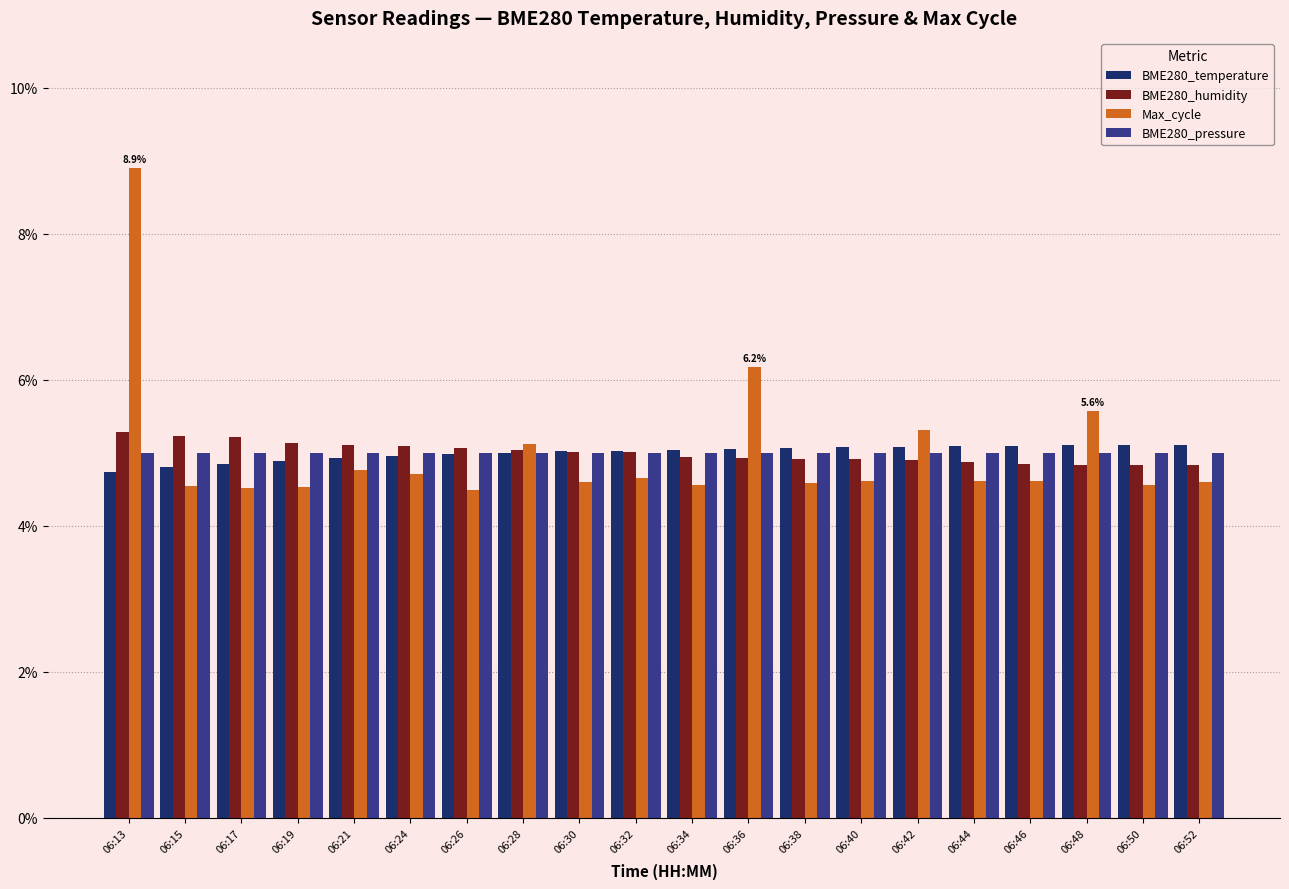

Where does the BME280_humidity series first go above 5?

06:13